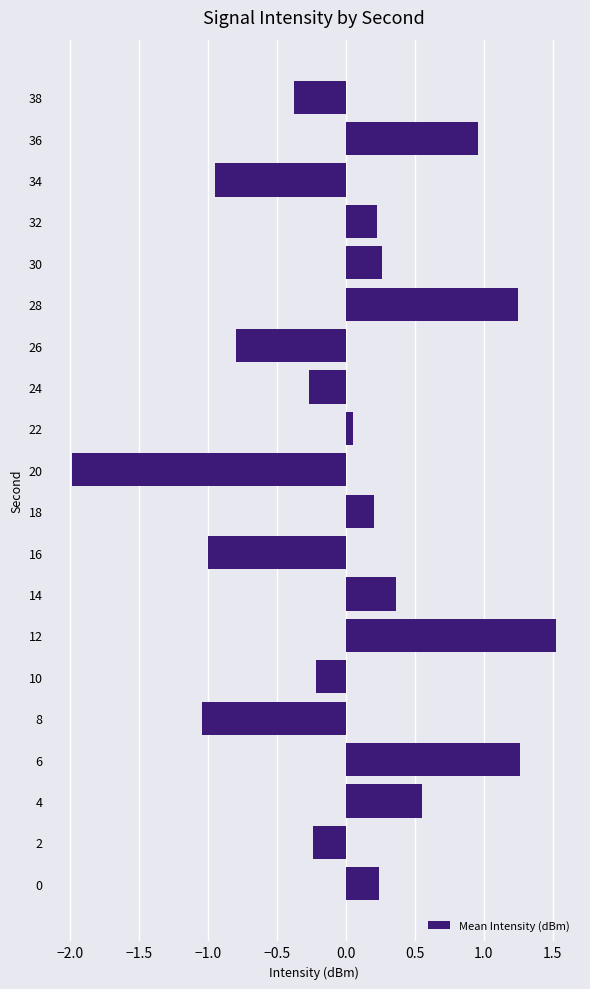

Does the chart contain stacked bars?

No